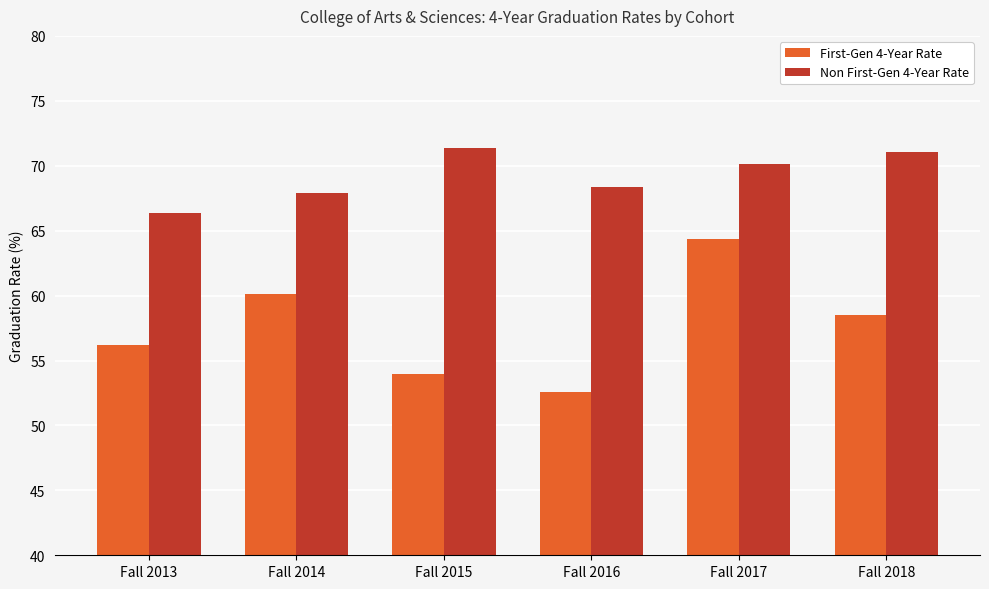

The value of First-Gen 4-Year Rate at Fall 2017 is 64.3. True or false?

True